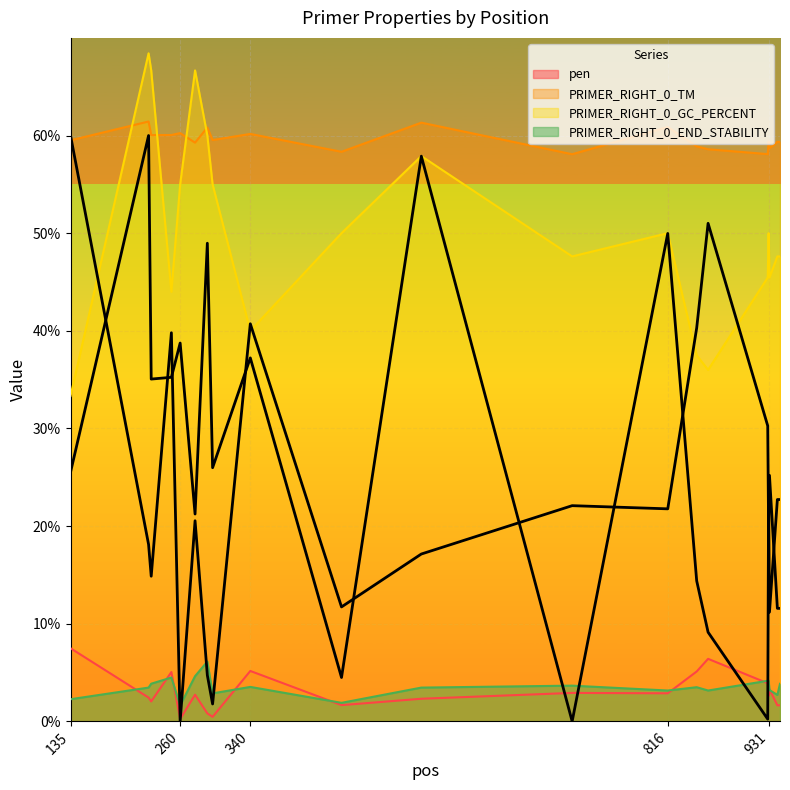

After their last crossing, which series has the higher values: PRIMER_RIGHT_0_GC_PERCENT or PRIMER_RIGHT_0_TM?

PRIMER_RIGHT_0_TM